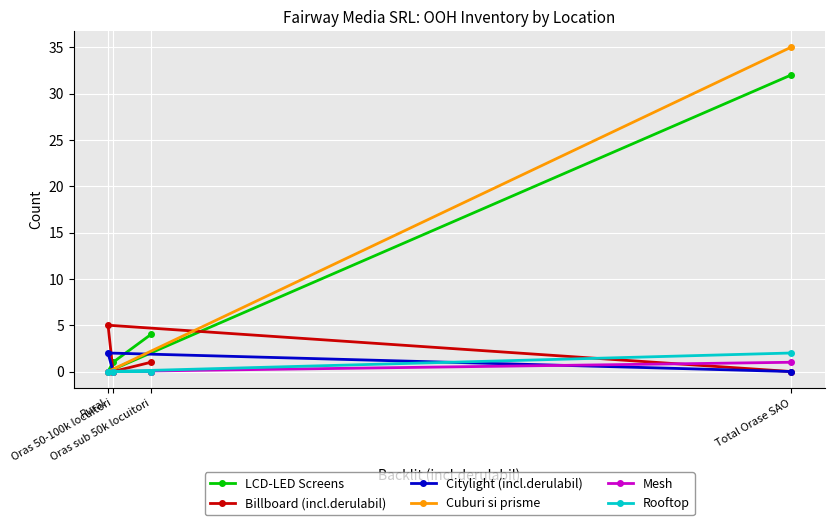

Reading right to left, list all the values displayed in this chart.

LCD-LED Screens: Total Orase SAO=32	Oras sub 50k locuitori=4	Oras 50-100k locuitori=1	Rural=0
Billboard (incl.derulabil): Total Orase SAO=0	Oras sub 50k locuitori=1	Oras 50-100k locuitori=0	Rural=5
Citylight (incl.derulabil): Total Orase SAO=0	Oras sub 50k locuitori=0	Oras 50-100k locuitori=0	Rural=2
Cuburi si prisme: Total Orase SAO=35	Oras sub 50k locuitori=0	Oras 50-100k locuitori=0	Rural=0
Mesh: Total Orase SAO=1	Oras sub 50k locuitori=0	Oras 50-100k locuitori=0	Rural=0
Rooftop: Total Orase SAO=2	Oras sub 50k locuitori=0	Oras 50-100k locuitori=0	Rural=0